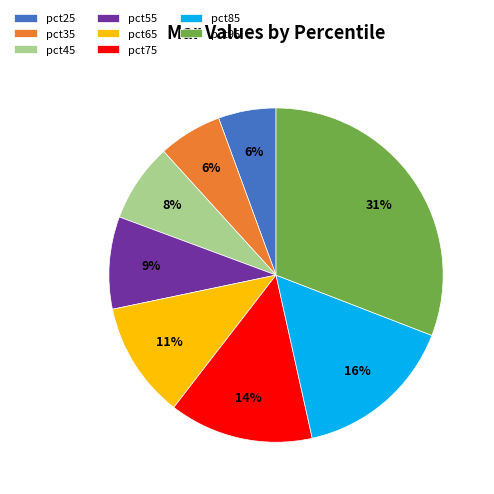

Is there any slice that represents more than half of the pie?

No